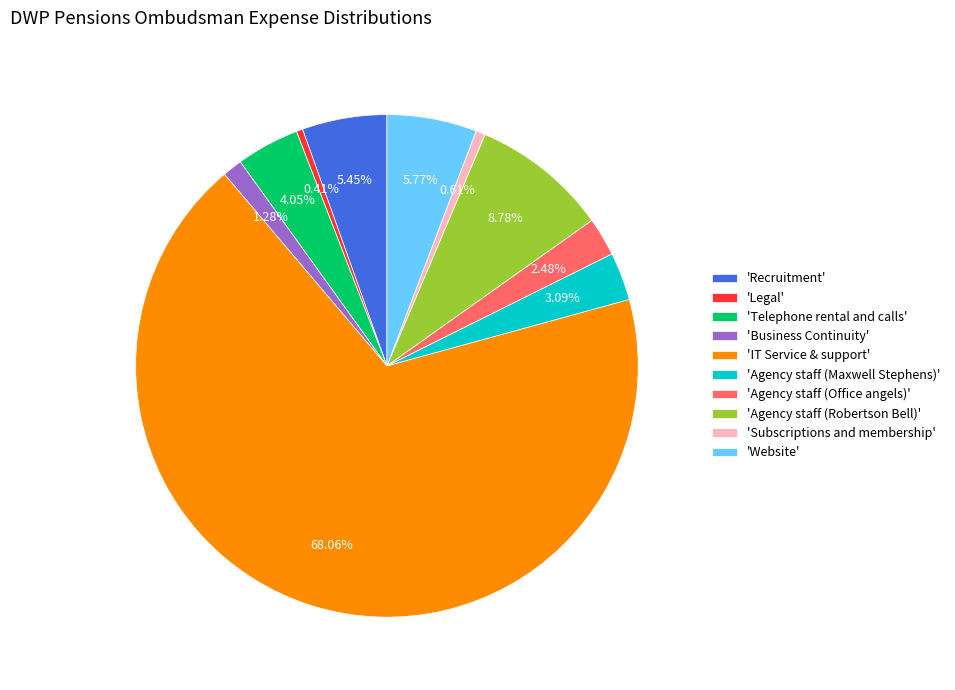

Which slice is the largest?

'IT Service & support'